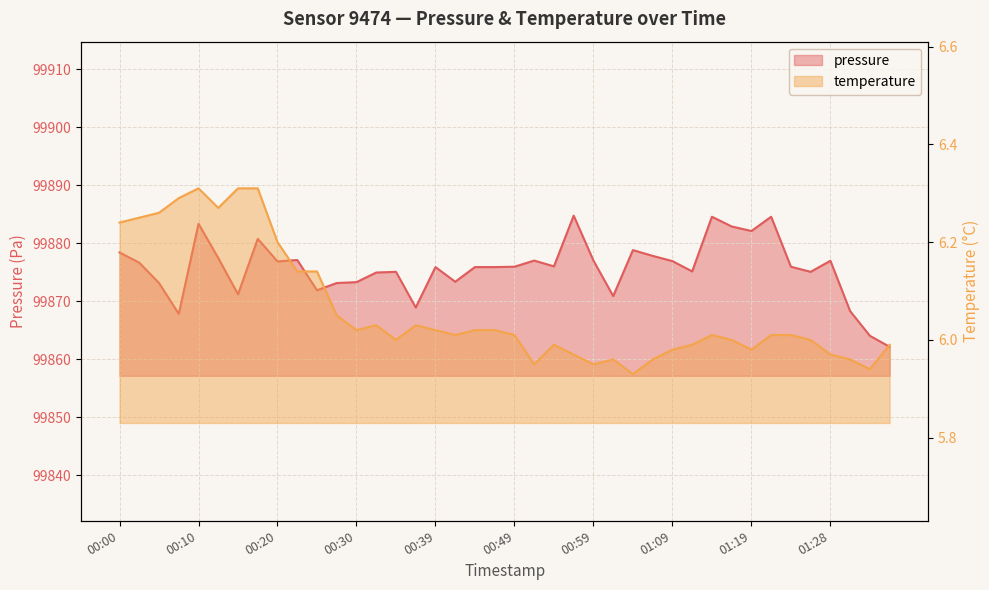

Does the chart display data point markers on the line(s)?

No